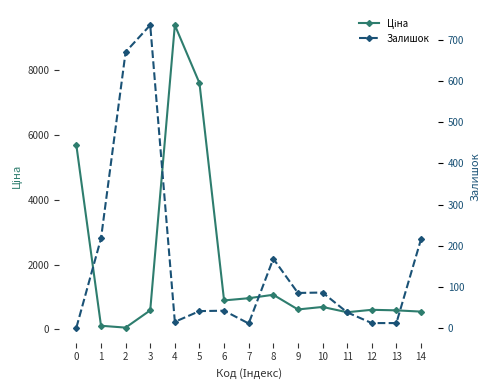

Rank the categories by Залишок value from highest to lowest.

3, 2, 1, 14, 8, 10, 9, 6, 5, 11, 4, 12, 13, 7, 0